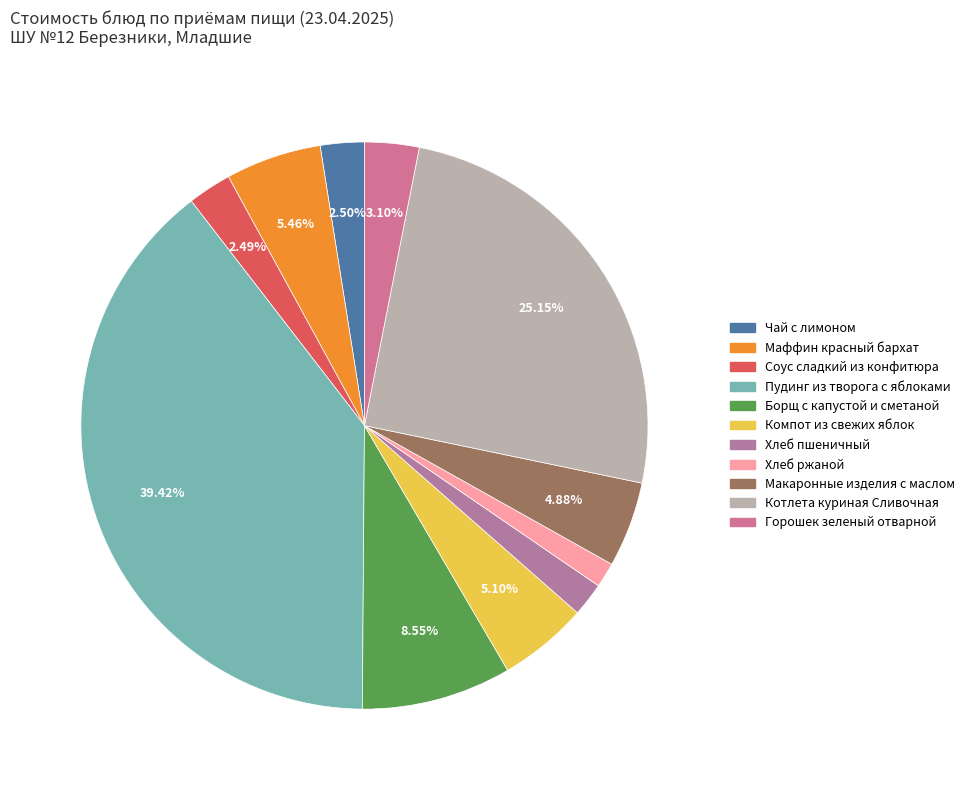

Count the number of slices in the pie.

11